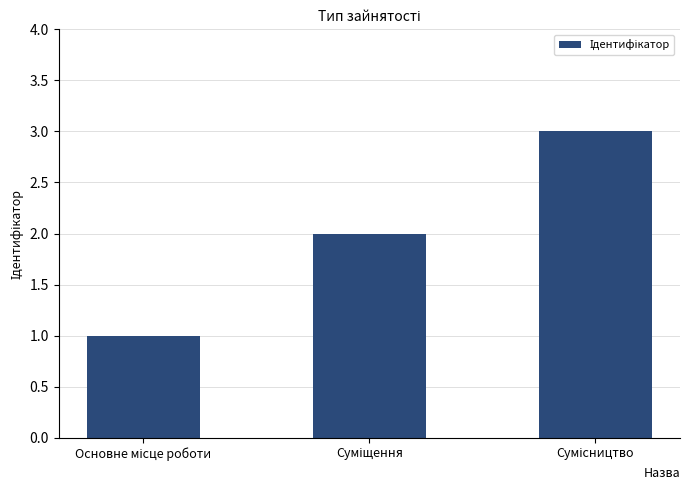

What is the sum of all values?

6